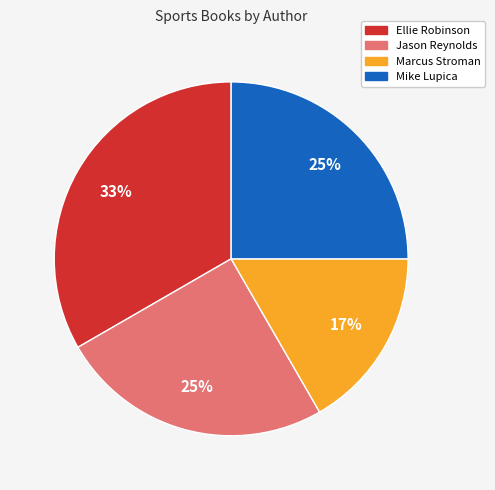

Which has a higher value, Ellie Robinson or Mike Lupica?

Ellie Robinson